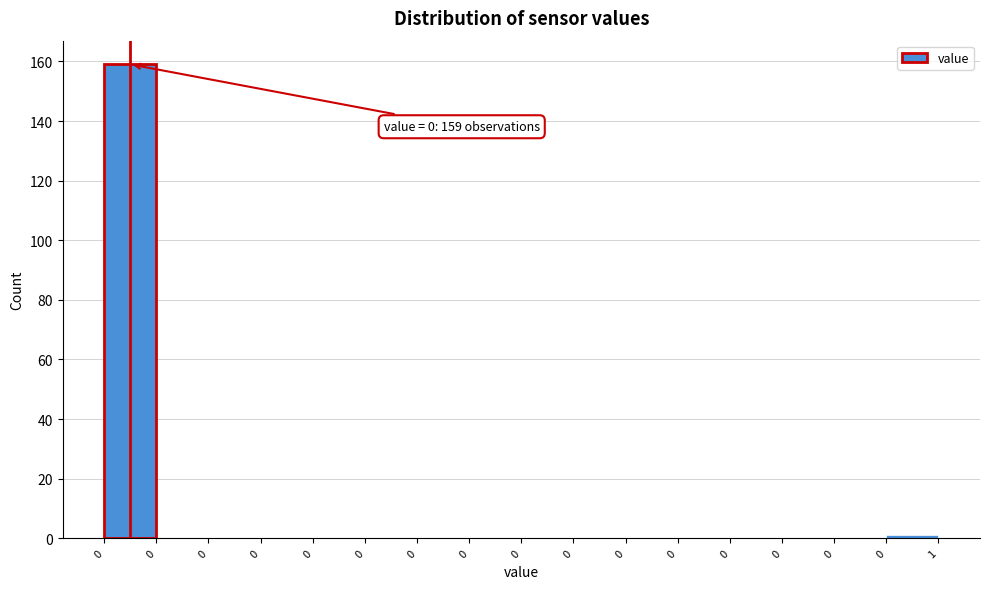

How many categories are shown in the chart?

16